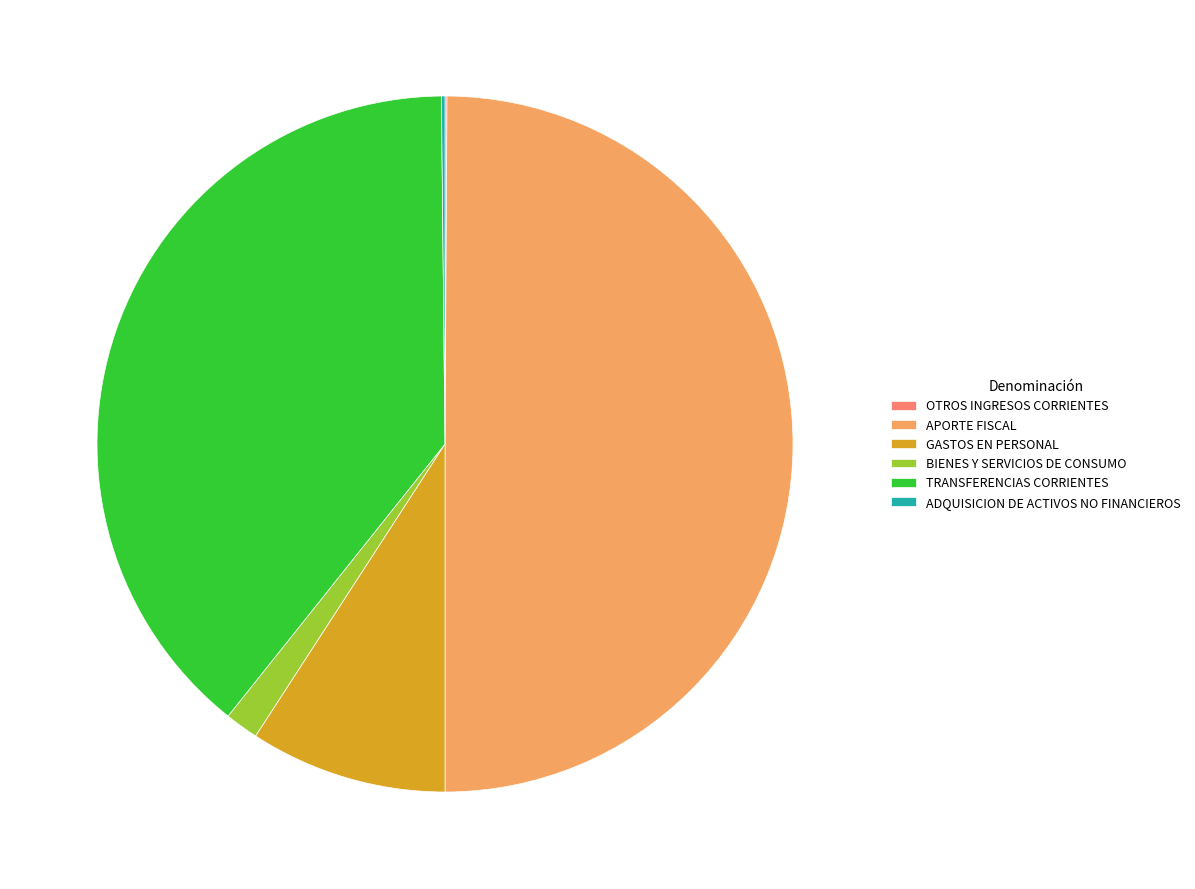

Which has a higher value, GASTOS EN PERSONAL or APORTE FISCAL?

APORTE FISCAL